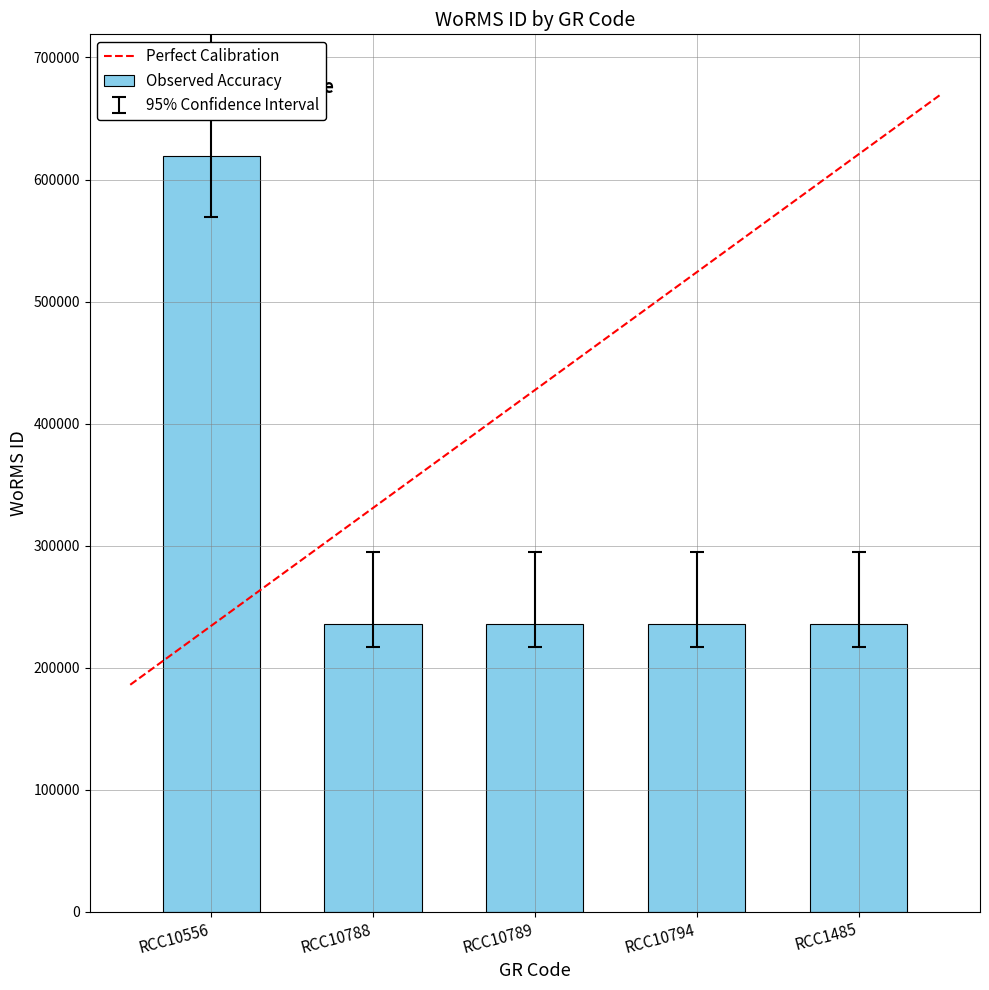

The chart shows a value of 134054.6 at RCC1485. True or false?

False